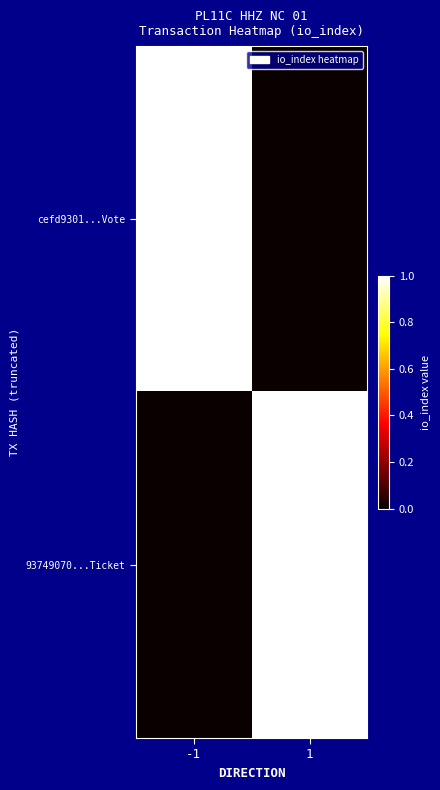

Which series has the largest total across all categories?

cefd9301...Vote